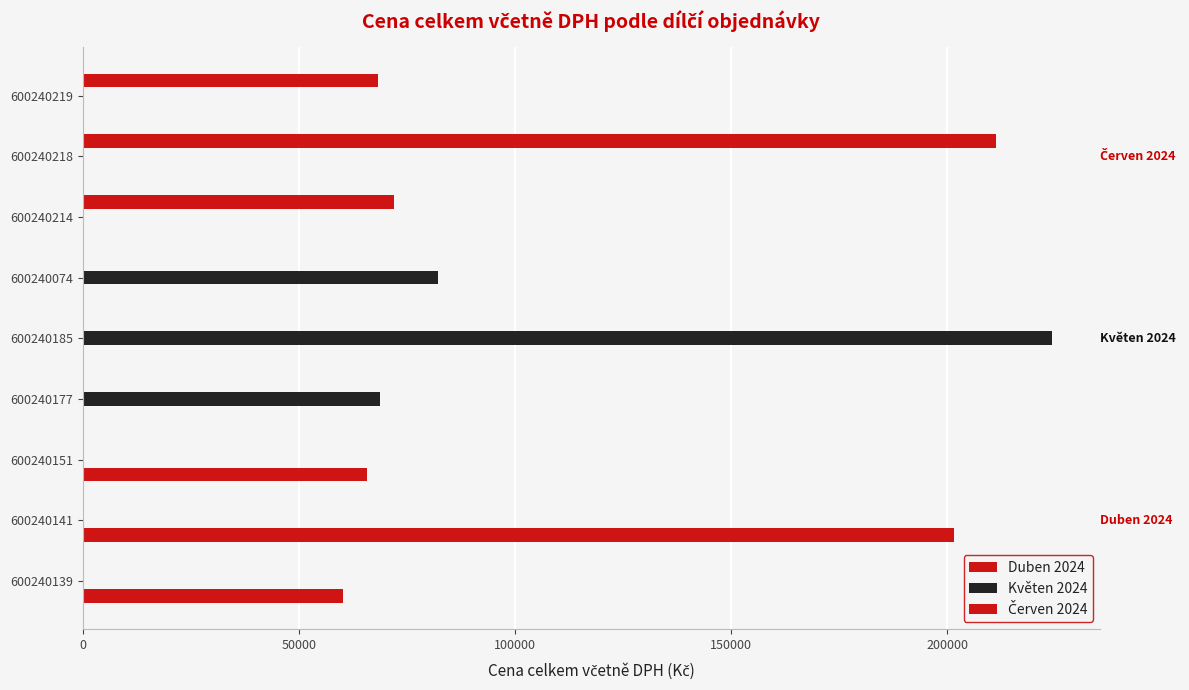

What are all the series names shown in the legend?

Duben 2024, Květen 2024, Červen 2024